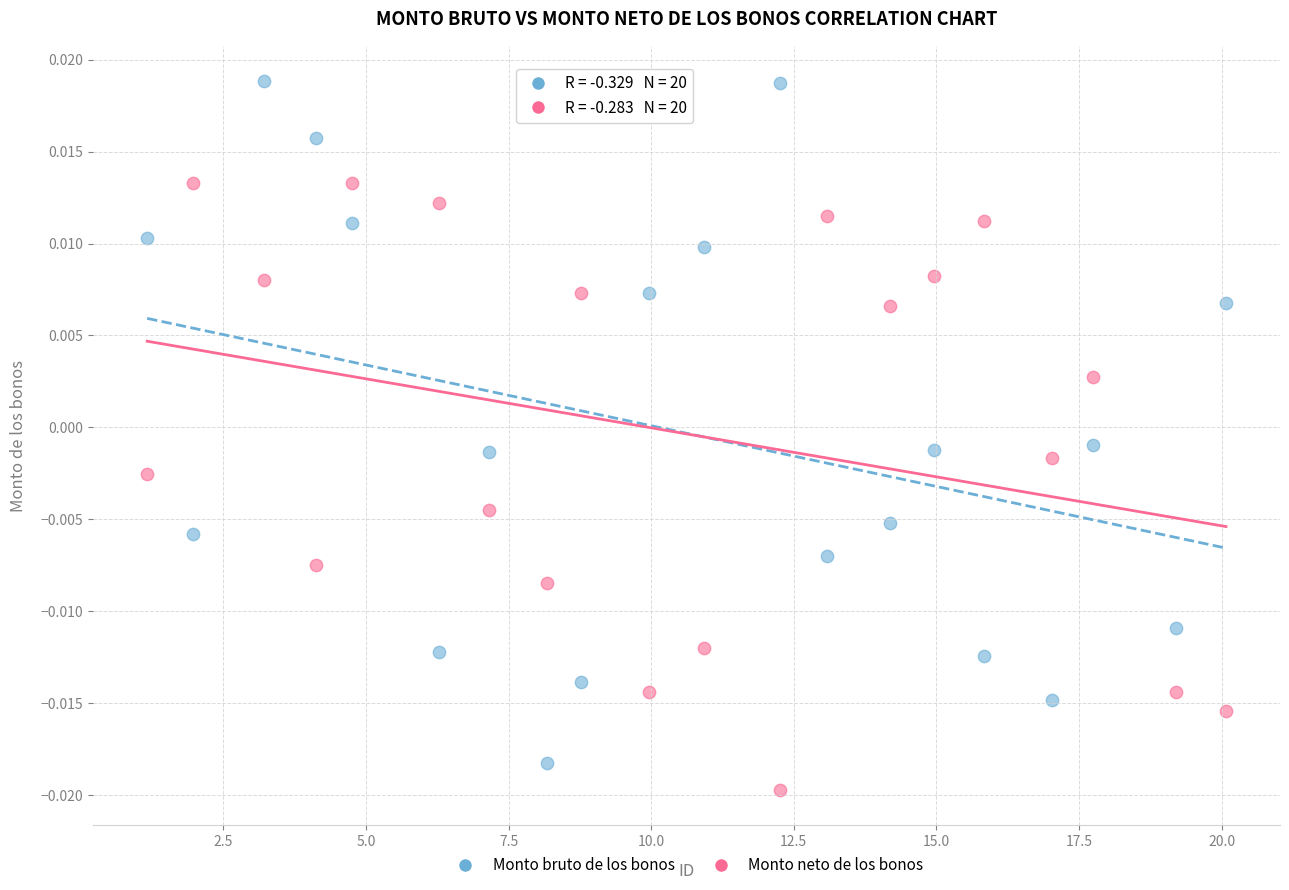

Which series has the widest spread of Y values?

Monto bruto de los bonos